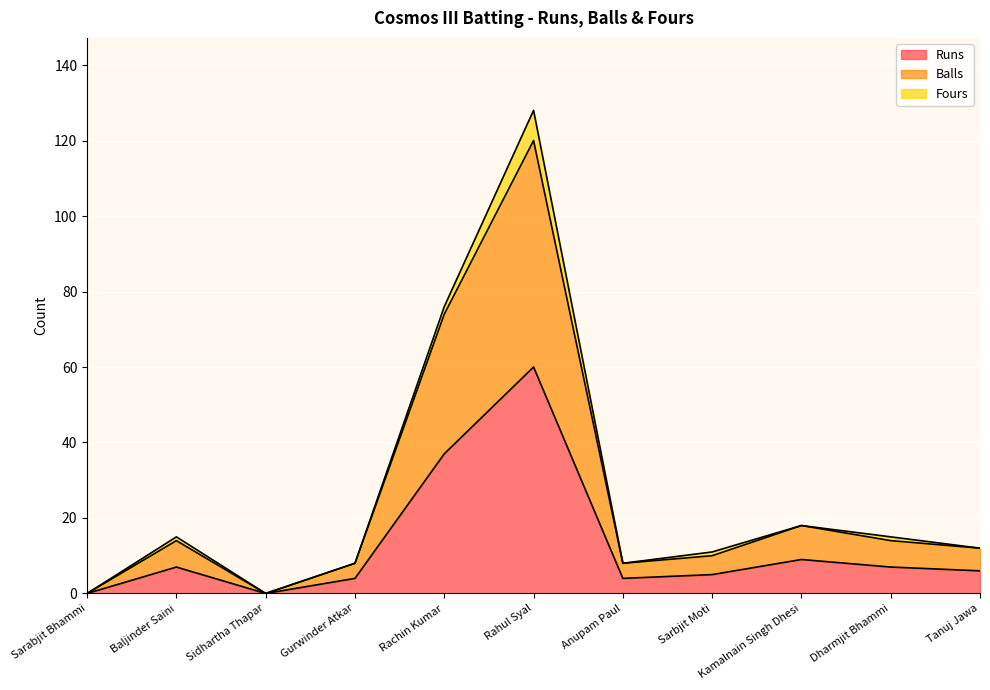

True or false: Runs has a value of 0 at Sidhartha Thapar.

True